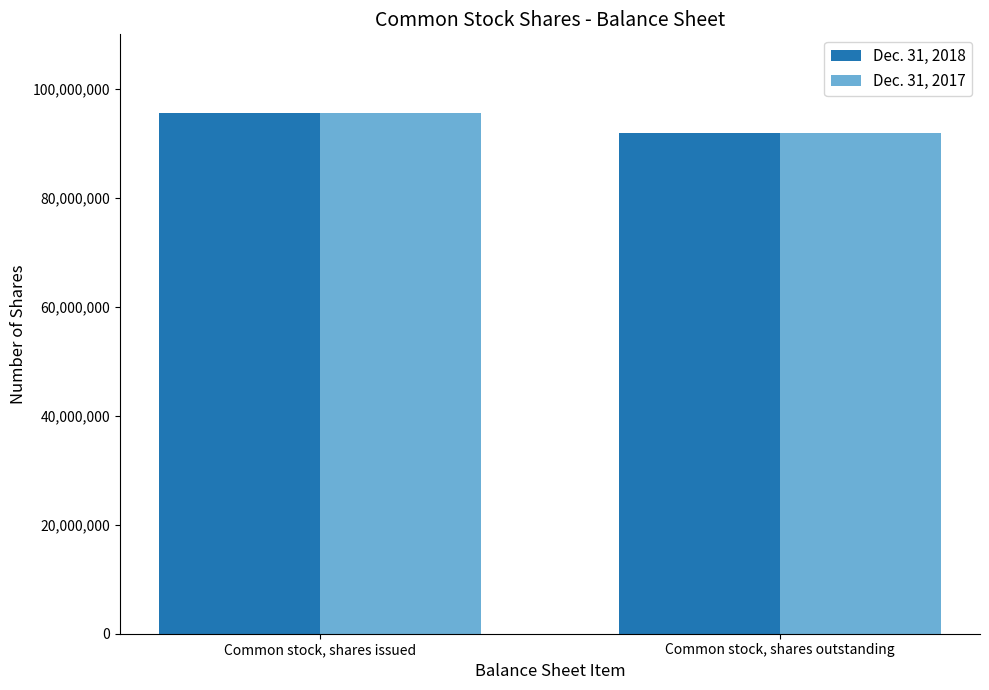

What is the difference between the maximum and minimum values in the Dec. 31, 2018 series?

3691087